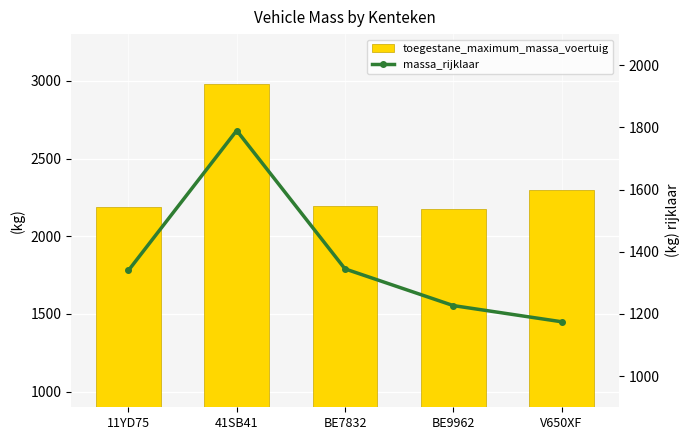

At how many categories does at least one series exceed 2425?

1